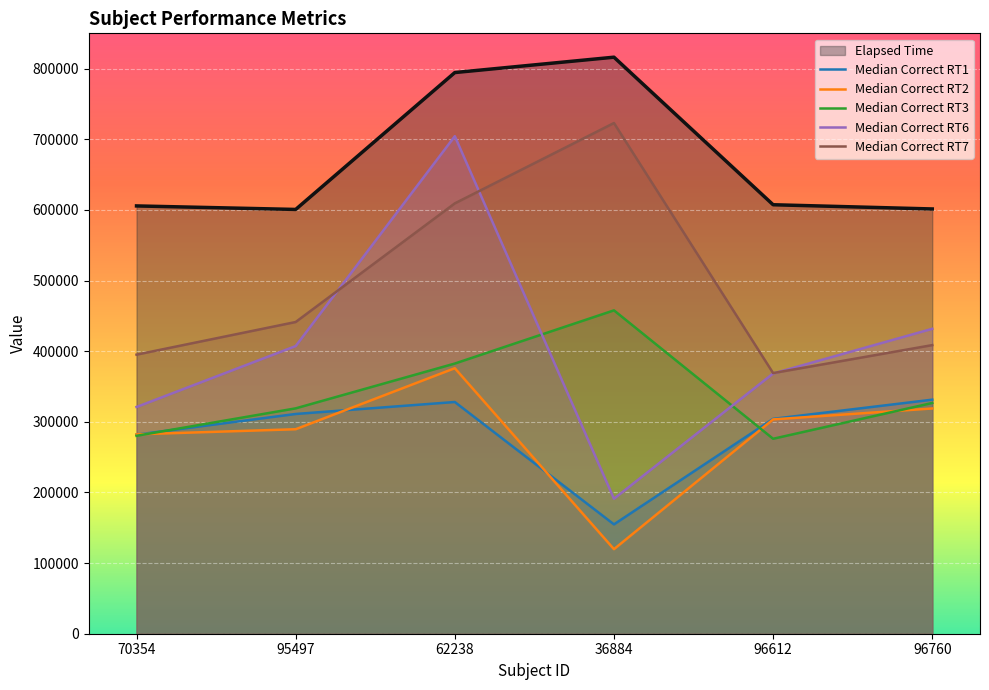

True or false: Median Correct RT7 has more than 0 points higher than both neighbors.

True